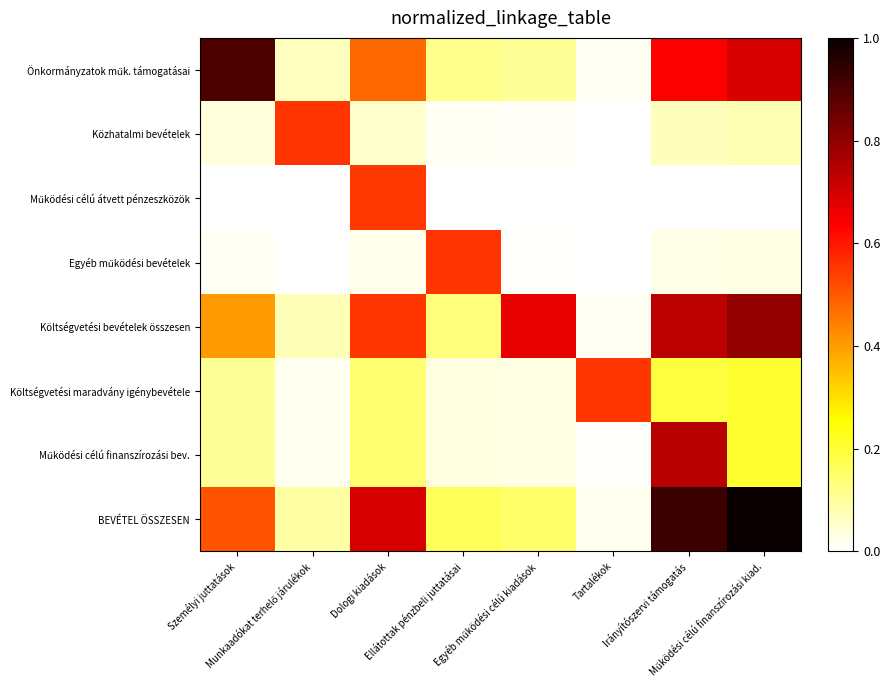

What is the total value across all series at Ellátottak pénzbeli juttatásai?

1.0